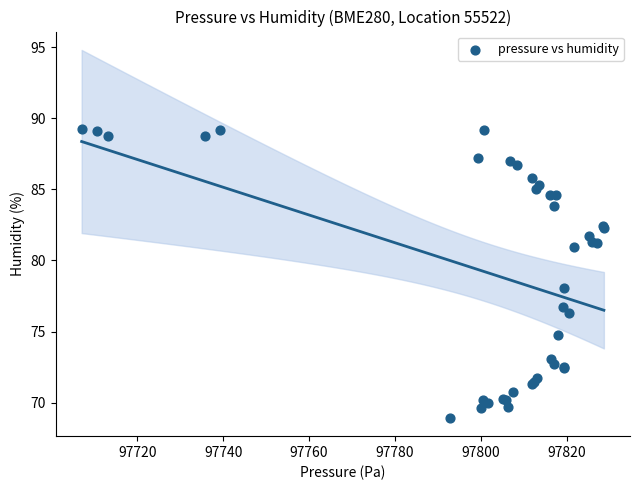

What Y value in the scatter plot is closest to 79?

78.0